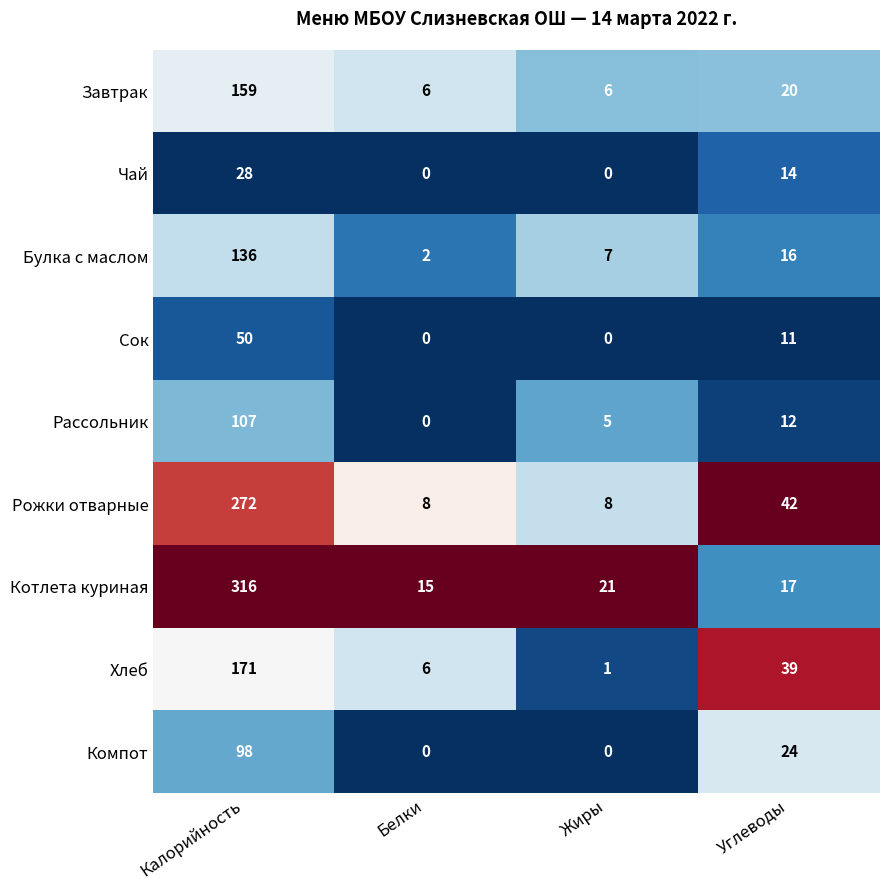

What is the difference between the maximum and minimum values in the Хлеб series?

170